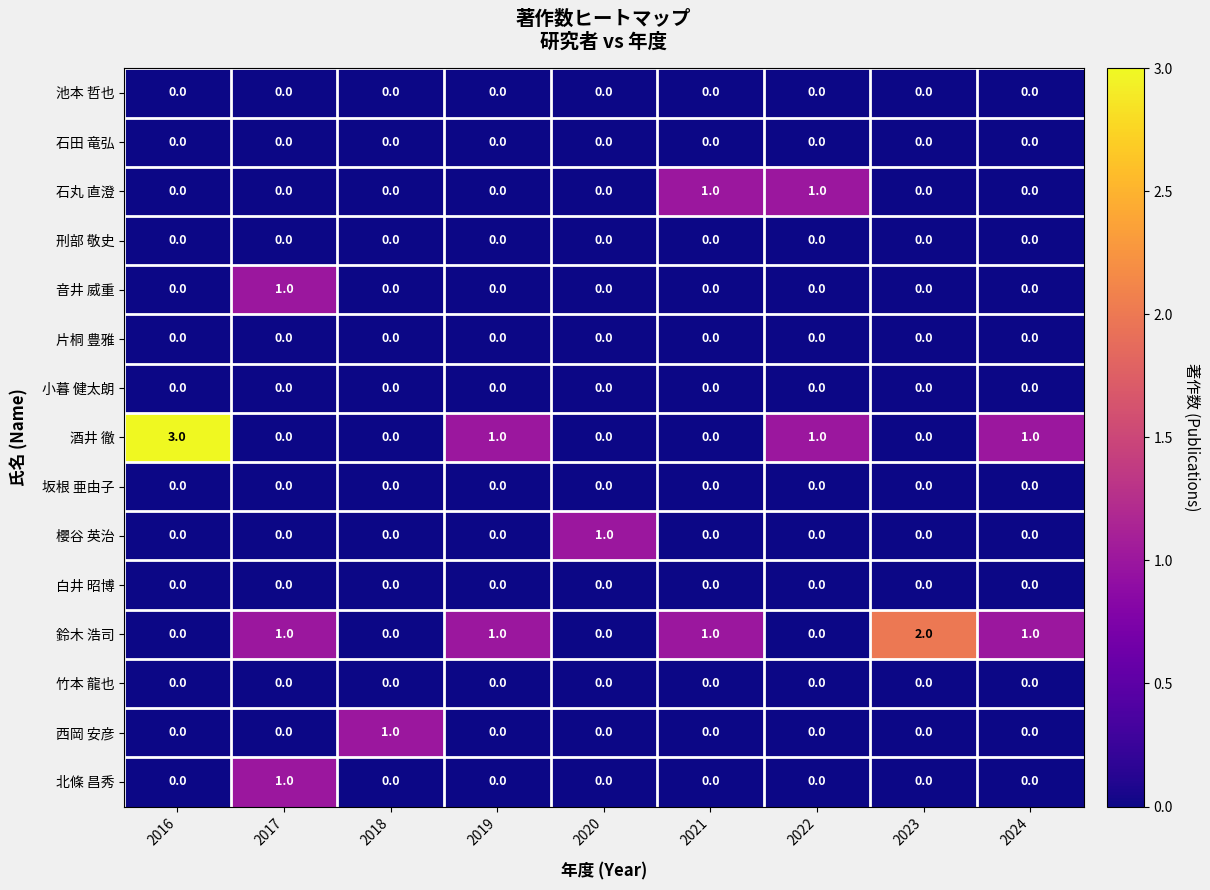

Which series has the largest range (max minus min)?

酒井 徹